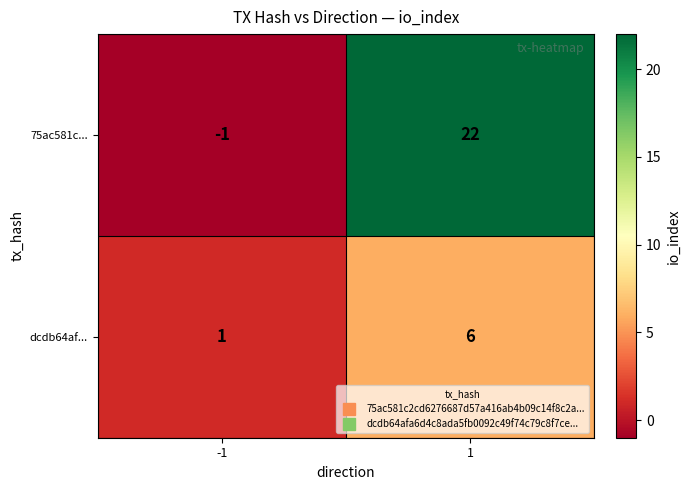

Reading left to right, what are all the values shown in this chart?

75ac581c...: -1=-1	1=22
dcdb64af...: -1=1	1=6